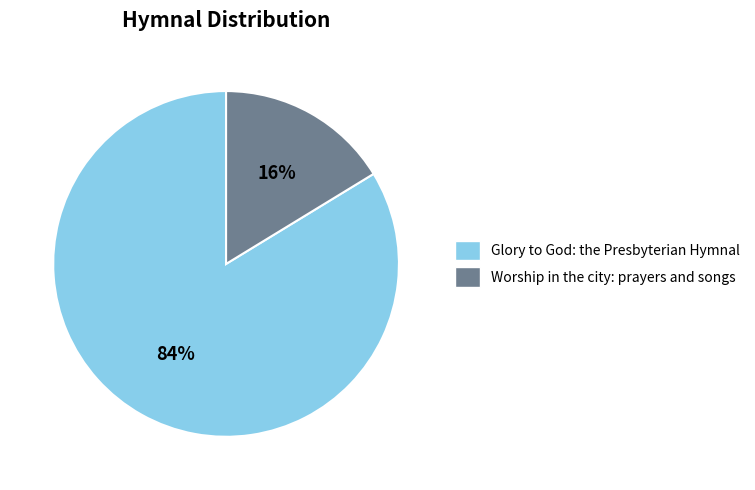

What percentage is the Glory to God: the Presbyterian Hymnal slice, to the nearest percent?

84%